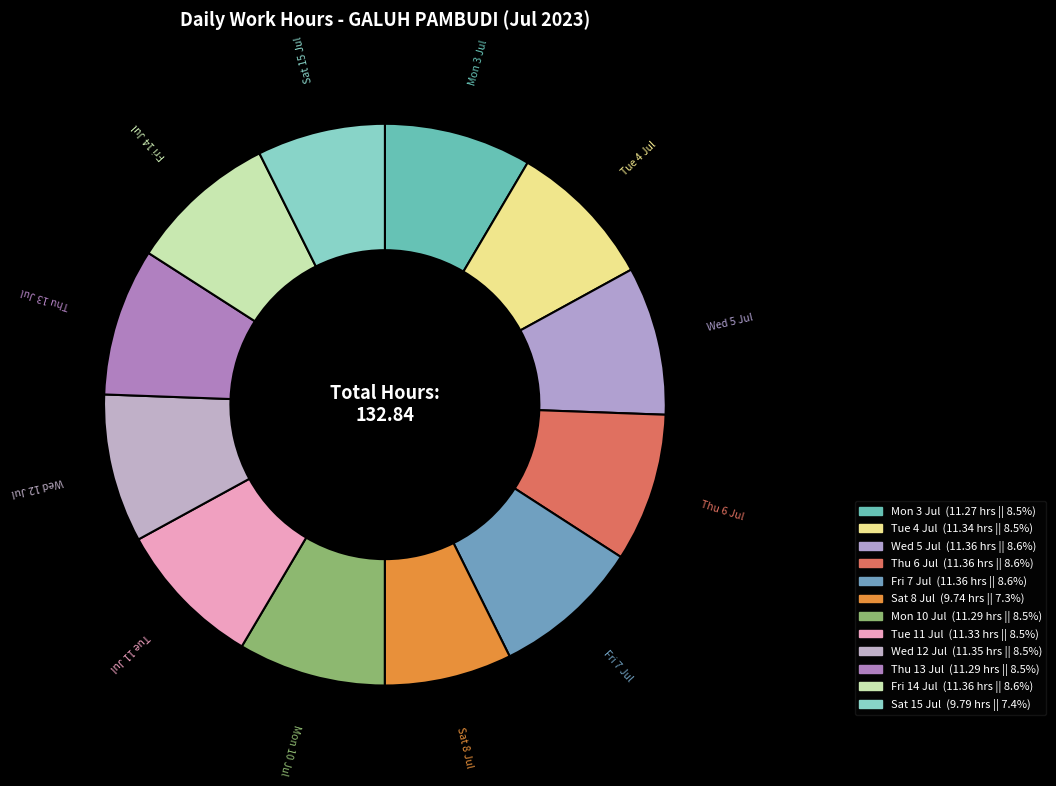

Do Tue 4 Jul and Fri 14 Jul together represent more than half of the pie?

No